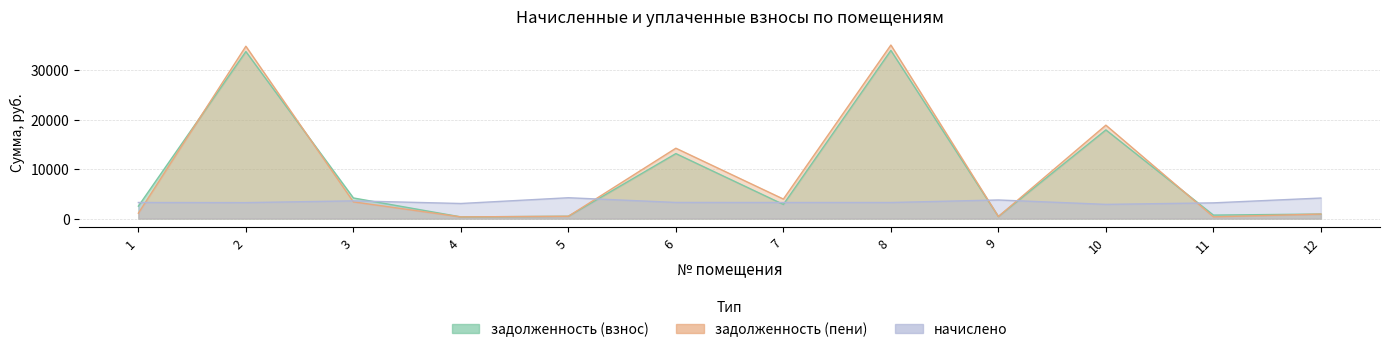

Which series has the widest spread of values?

задолженность (пени)